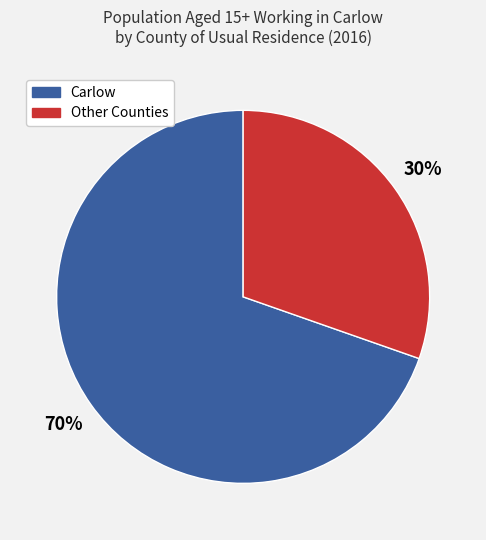

What is the ratio of the value at Carlow to the value at Other Counties?

2.3